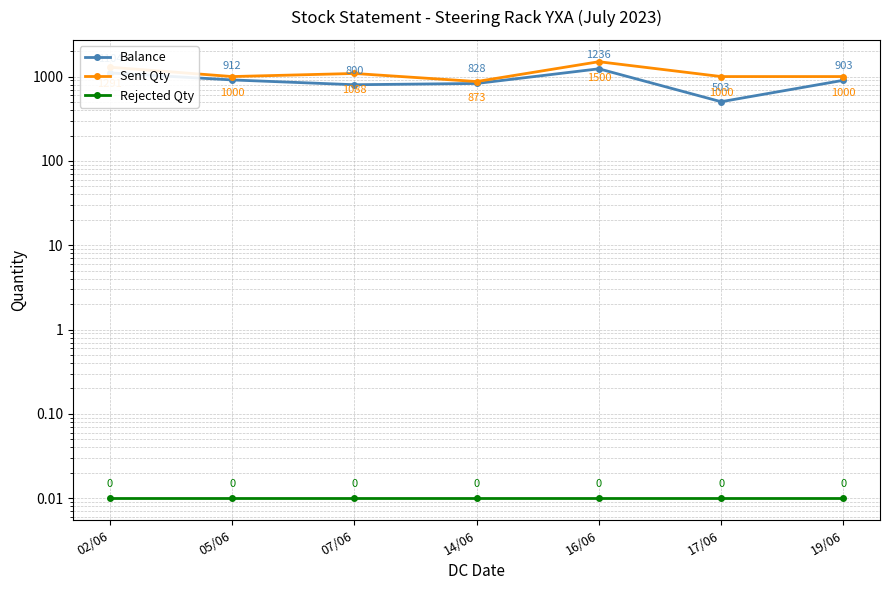

What is the greatest value displayed?

1500.0